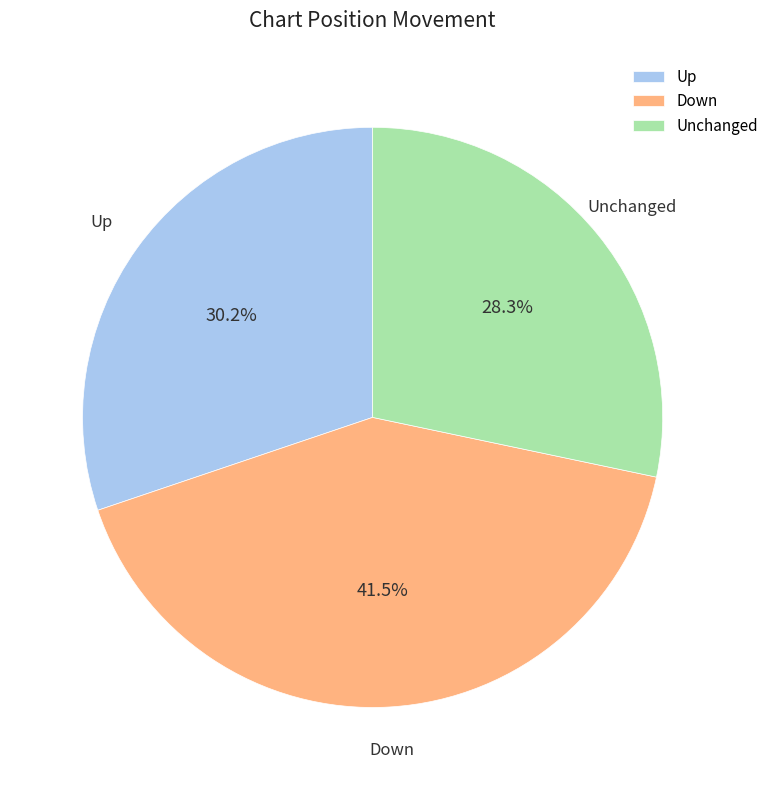

Is the sum of Up and Down greater than half?

Yes